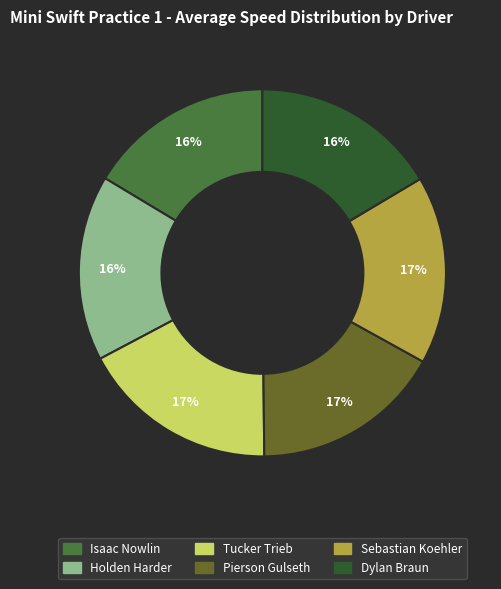

To the nearest percent, what is the difference between the largest and smallest slice percentages?

1%